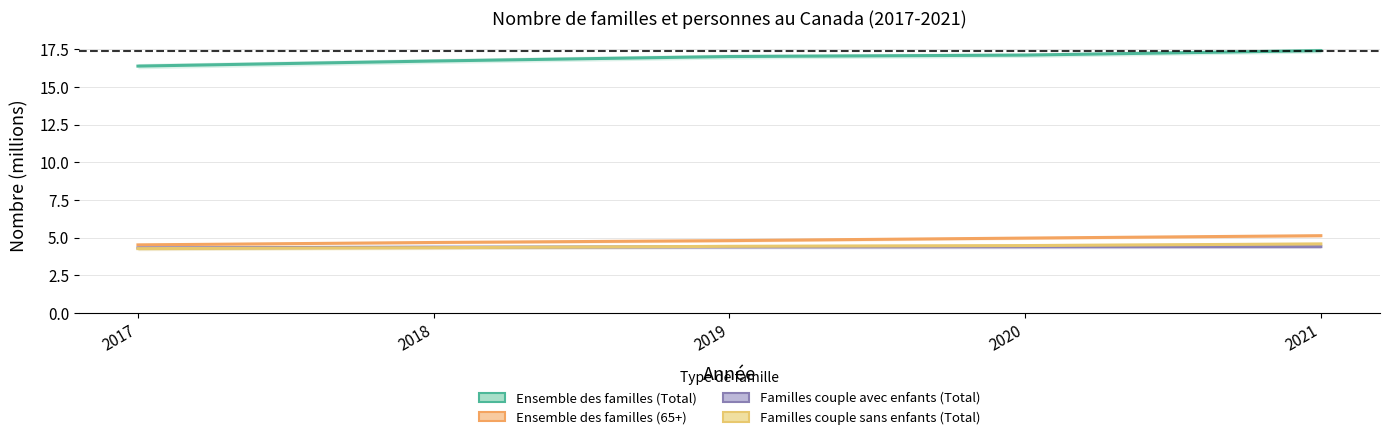

Reading left to right, list all the values displayed in this chart.

Ensemble des familles (Total): 16.4	16.7	17.0	17.1	17.4
Ensemble des familles (65+): 4.5	4.7	4.8	5.0	5.1
Familles couple avec enfants (Total): 4.3	4.4	4.4	4.4	4.4
Familles couple sans enfants (Total): 4.3	4.3	4.4	4.5	4.6